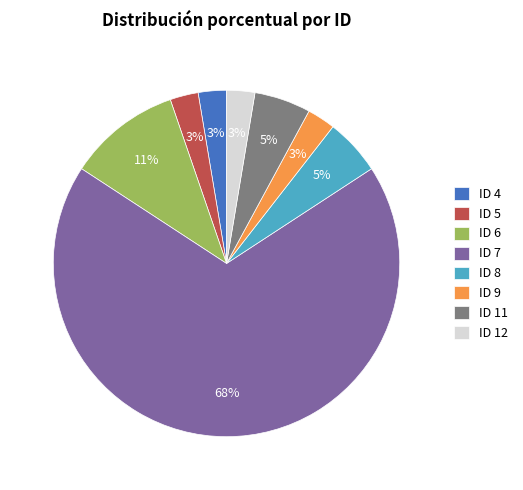

Count the number of slices in the pie.

8